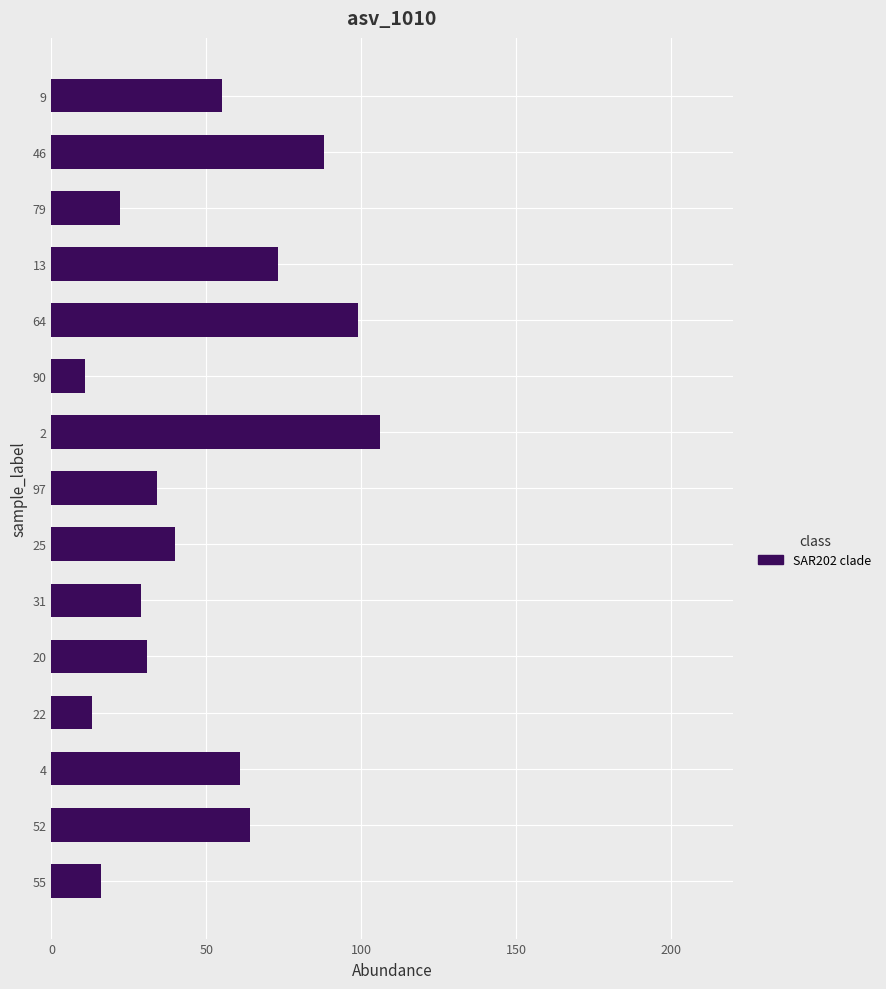

What is the difference between the maximum and minimum values?

95